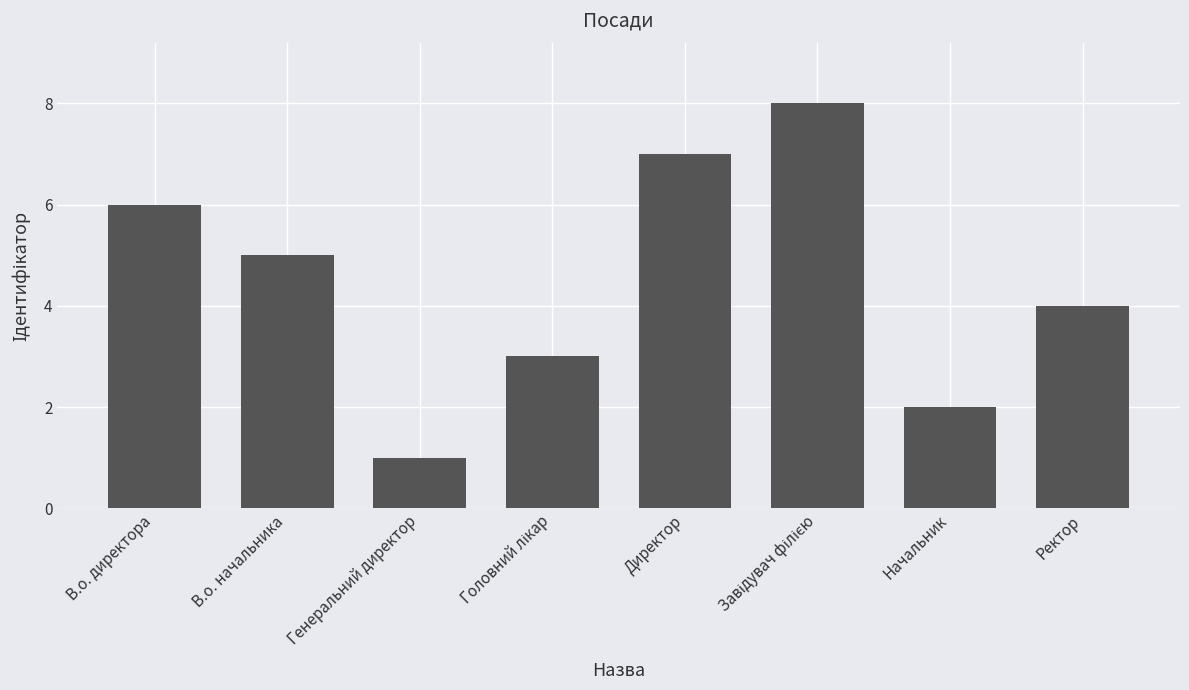

Approximately how many times larger is the value at Ректор compared to Начальник?

2.0